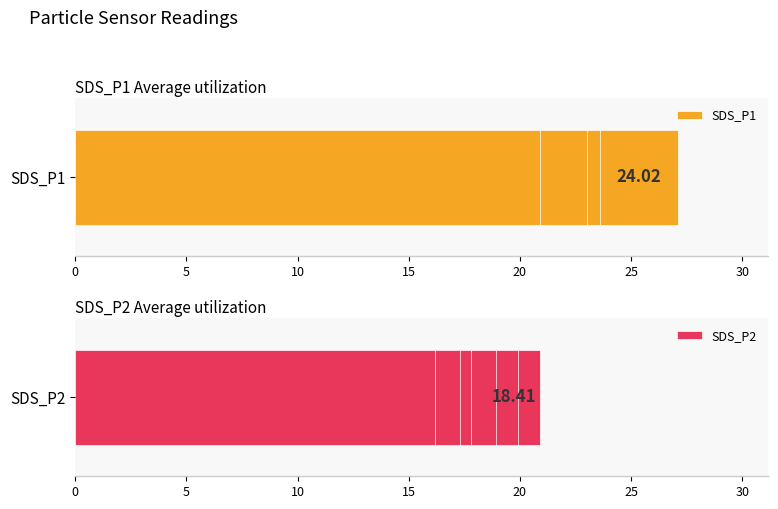

What is the approximate value of SDS_P1 at 10?

24.2